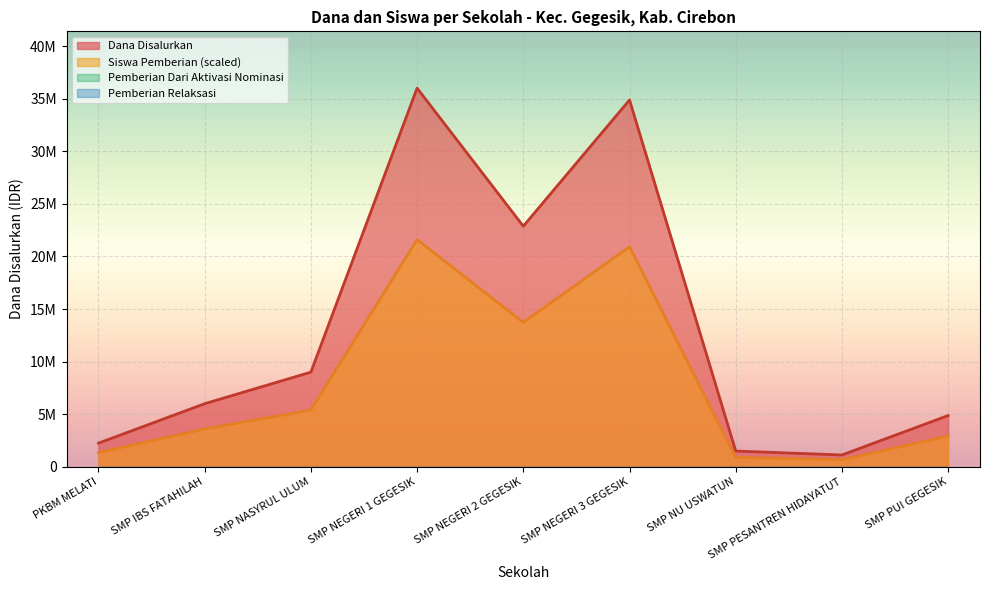

At how many categories does at least one series exceed 9115035?

3